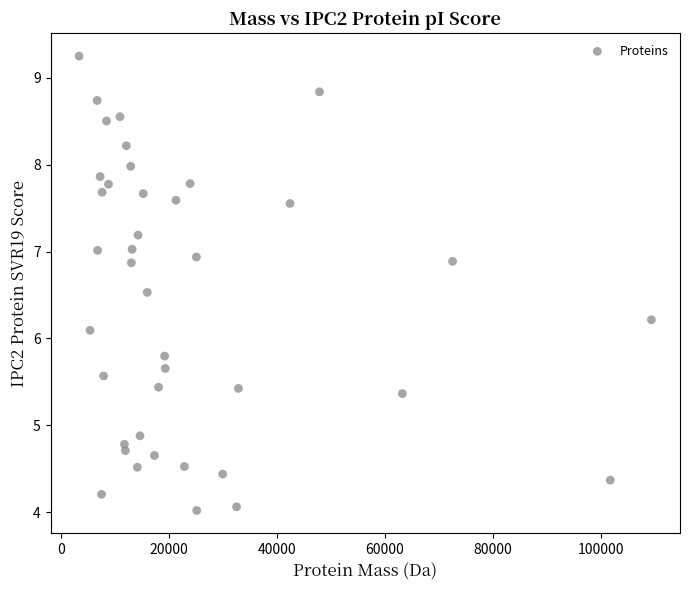

What Y value in the scatter plot is closest to 6?

6.1